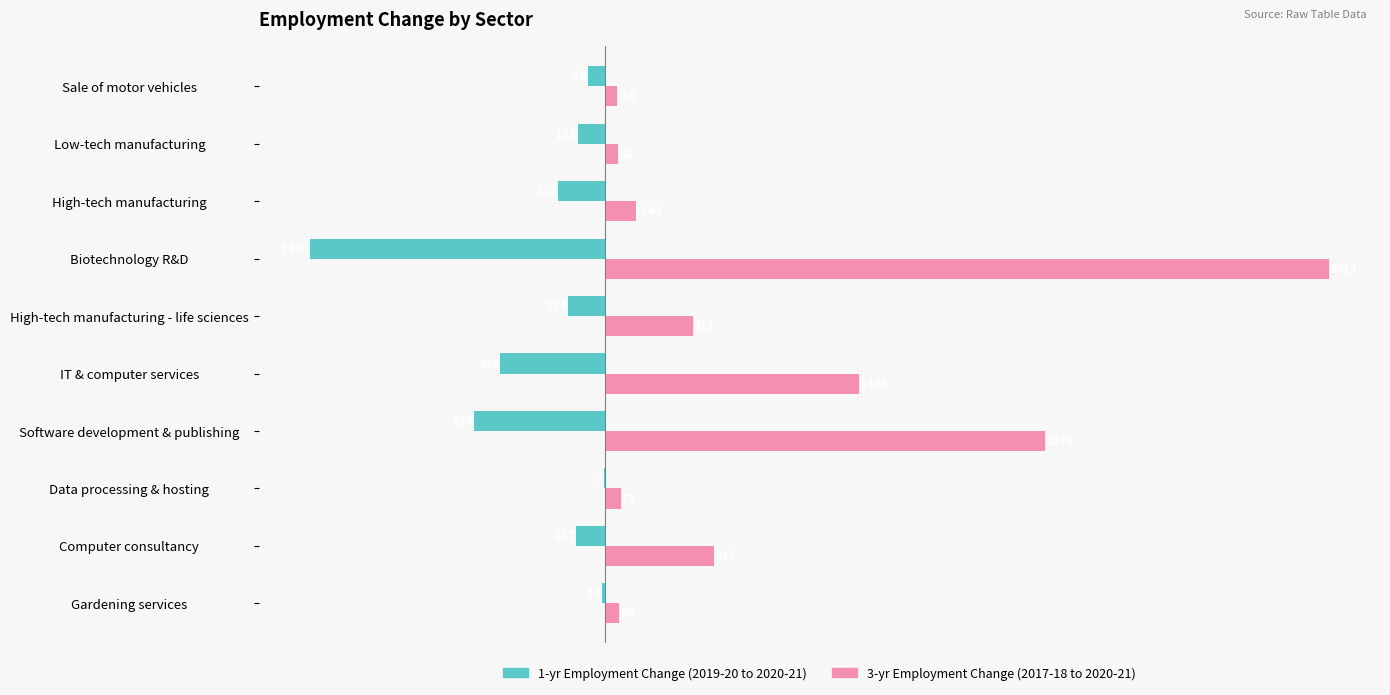

How many distinct data groups are displayed?

2